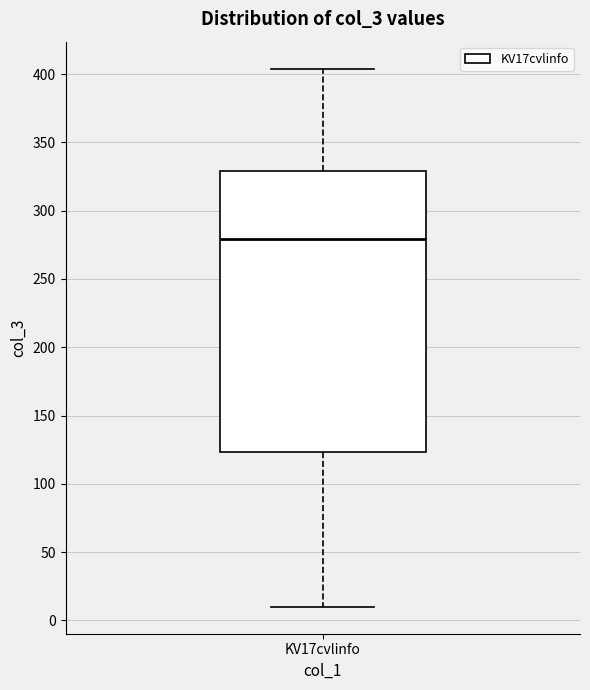

Where does the lower whisker of the box for KV17cvlinfo end on the y-axis? The values are not printed on the chart, so give them approximately, as read against the axis.

10